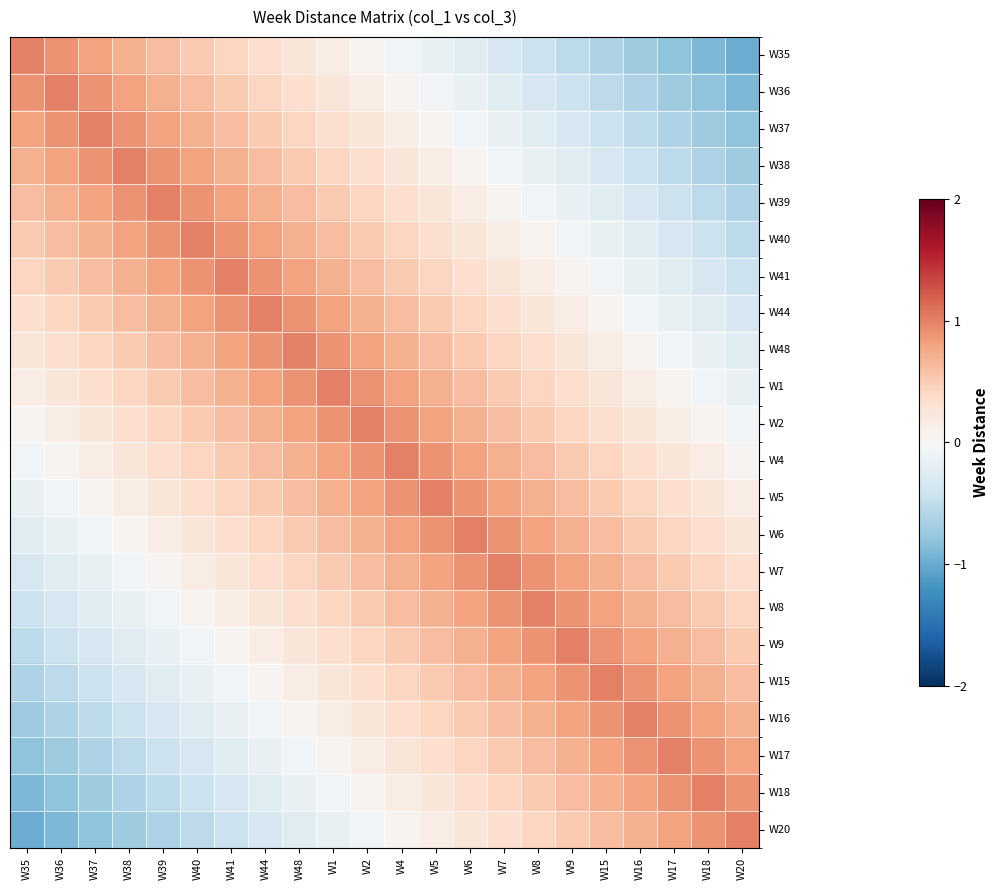

Reading left to right, transcribe all the data shown in this chart.

W35: W35=1.0	W36=0.9	W37=0.8	W38=0.7	W39=0.6	W40=0.5	W41=0.4	W44=0.3	W48=0.2	W1=0.1	W2=0.0	W4=-0.0	W5=-0.1	W6=-0.2	W7=-0.3	W8=-0.4	W9=-0.5	W15=-0.6	W16=-0.7	W17=-0.8	W18=-0.9	W20=-1.0
W36: W35=0.9	W36=1.0	W37=0.9	W38=0.8	W39=0.7	W40=0.6	W41=0.5	W44=0.4	W48=0.3	W1=0.2	W2=0.1	W4=0.0	W5=-0.0	W6=-0.1	W7=-0.2	W8=-0.3	W9=-0.4	W15=-0.5	W16=-0.6	W17=-0.7	W18=-0.8	W20=-0.9
W37: W35=0.8	W36=0.9	W37=1.0	W38=0.9	W39=0.8	W40=0.7	W41=0.6	W44=0.5	W48=0.4	W1=0.3	W2=0.2	W4=0.1	W5=0.0	W6=-0.0	W7=-0.1	W8=-0.2	W9=-0.3	W15=-0.4	W16=-0.5	W17=-0.6	W18=-0.7	W20=-0.8
W38: W35=0.7	W36=0.8	W37=0.9	W38=1.0	W39=0.9	W40=0.8	W41=0.7	W44=0.6	W48=0.5	W1=0.4	W2=0.3	W4=0.2	W5=0.1	W6=0.0	W7=-0.0	W8=-0.1	W9=-0.2	W15=-0.3	W16=-0.4	W17=-0.5	W18=-0.6	W20=-0.7
W39: W35=0.6	W36=0.7	W37=0.8	W38=0.9	W39=1.0	W40=0.9	W41=0.8	W44=0.7	W48=0.6	W1=0.5	W2=0.4	W4=0.3	W5=0.2	W6=0.1	W7=0.0	W8=-0.0	W9=-0.1	W15=-0.2	W16=-0.3	W17=-0.4	W18=-0.5	W20=-0.6
W40: W35=0.5	W36=0.6	W37=0.7	W38=0.8	W39=0.9	W40=1.0	W41=0.9	W44=0.8	W48=0.7	W1=0.6	W2=0.5	W4=0.4	W5=0.3	W6=0.2	W7=0.1	W8=0.0	W9=-0.0	W15=-0.1	W16=-0.2	W17=-0.3	W18=-0.4	W20=-0.5
W41: W35=0.4	W36=0.5	W37=0.6	W38=0.7	W39=0.8	W40=0.9	W41=1.0	W44=0.9	W48=0.8	W1=0.7	W2=0.6	W4=0.5	W5=0.4	W6=0.3	W7=0.2	W8=0.1	W9=0.0	W15=-0.0	W16=-0.1	W17=-0.2	W18=-0.3	W20=-0.4
W44: W35=0.3	W36=0.4	W37=0.5	W38=0.6	W39=0.7	W40=0.8	W41=0.9	W44=1.0	W48=0.9	W1=0.8	W2=0.7	W4=0.6	W5=0.5	W6=0.4	W7=0.3	W8=0.2	W9=0.1	W15=0.0	W16=-0.0	W17=-0.1	W18=-0.2	W20=-0.3
W48: W35=0.2	W36=0.3	W37=0.4	W38=0.5	W39=0.6	W40=0.7	W41=0.8	W44=0.9	W48=1.0	W1=0.9	W2=0.8	W4=0.7	W5=0.6	W6=0.5	W7=0.4	W8=0.3	W9=0.2	W15=0.1	W16=0.0	W17=-0.0	W18=-0.1	W20=-0.2
W1: W35=0.1	W36=0.2	W37=0.3	W38=0.4	W39=0.5	W40=0.6	W41=0.7	W44=0.8	W48=0.9	W1=1.0	W2=0.9	W4=0.8	W5=0.7	W6=0.6	W7=0.5	W8=0.4	W9=0.3	W15=0.2	W16=0.1	W17=0.0	W18=-0.0	W20=-0.1
W2: W35=0.0	W36=0.1	W37=0.2	W38=0.3	W39=0.4	W40=0.5	W41=0.6	W44=0.7	W48=0.8	W1=0.9	W2=1.0	W4=0.9	W5=0.8	W6=0.7	W7=0.6	W8=0.5	W9=0.4	W15=0.3	W16=0.2	W17=0.1	W18=0.0	W20=-0.0
W4: W35=-0.0	W36=0.0	W37=0.1	W38=0.2	W39=0.3	W40=0.4	W41=0.5	W44=0.6	W48=0.7	W1=0.8	W2=0.9	W4=1.0	W5=0.9	W6=0.8	W7=0.7	W8=0.6	W9=0.5	W15=0.4	W16=0.3	W17=0.2	W18=0.1	W20=0.0
W5: W35=-0.1	W36=-0.0	W37=0.0	W38=0.1	W39=0.2	W40=0.3	W41=0.4	W44=0.5	W48=0.6	W1=0.7	W2=0.8	W4=0.9	W5=1.0	W6=0.9	W7=0.8	W8=0.7	W9=0.6	W15=0.5	W16=0.4	W17=0.3	W18=0.2	W20=0.1
W6: W35=-0.2	W36=-0.1	W37=-0.0	W38=0.0	W39=0.1	W40=0.2	W41=0.3	W44=0.4	W48=0.5	W1=0.6	W2=0.7	W4=0.8	W5=0.9	W6=1.0	W7=0.9	W8=0.8	W9=0.7	W15=0.6	W16=0.5	W17=0.4	W18=0.3	W20=0.2
W7: W35=-0.3	W36=-0.2	W37=-0.1	W38=-0.0	W39=0.0	W40=0.1	W41=0.2	W44=0.3	W48=0.4	W1=0.5	W2=0.6	W4=0.7	W5=0.8	W6=0.9	W7=1.0	W8=0.9	W9=0.8	W15=0.7	W16=0.6	W17=0.5	W18=0.4	W20=0.3
W8: W35=-0.4	W36=-0.3	W37=-0.2	W38=-0.1	W39=-0.0	W40=0.0	W41=0.1	W44=0.2	W48=0.3	W1=0.4	W2=0.5	W4=0.6	W5=0.7	W6=0.8	W7=0.9	W8=1.0	W9=0.9	W15=0.8	W16=0.7	W17=0.6	W18=0.5	W20=0.4
W9: W35=-0.5	W36=-0.4	W37=-0.3	W38=-0.2	W39=-0.1	W40=-0.0	W41=0.0	W44=0.1	W48=0.2	W1=0.3	W2=0.4	W4=0.5	W5=0.6	W6=0.7	W7=0.8	W8=0.9	W9=1.0	W15=0.9	W16=0.8	W17=0.7	W18=0.6	W20=0.5
W15: W35=-0.6	W36=-0.5	W37=-0.4	W38=-0.3	W39=-0.2	W40=-0.1	W41=-0.0	W44=0.0	W48=0.1	W1=0.2	W2=0.3	W4=0.4	W5=0.5	W6=0.6	W7=0.7	W8=0.8	W9=0.9	W15=1.0	W16=0.9	W17=0.8	W18=0.7	W20=0.6
W16: W35=-0.7	W36=-0.6	W37=-0.5	W38=-0.4	W39=-0.3	W40=-0.2	W41=-0.1	W44=-0.0	W48=0.0	W1=0.1	W2=0.2	W4=0.3	W5=0.4	W6=0.5	W7=0.6	W8=0.7	W9=0.8	W15=0.9	W16=1.0	W17=0.9	W18=0.8	W20=0.7
W17: W35=-0.8	W36=-0.7	W37=-0.6	W38=-0.5	W39=-0.4	W40=-0.3	W41=-0.2	W44=-0.1	W48=-0.0	W1=0.0	W2=0.1	W4=0.2	W5=0.3	W6=0.4	W7=0.5	W8=0.6	W9=0.7	W15=0.8	W16=0.9	W17=1.0	W18=0.9	W20=0.8
W18: W35=-0.9	W36=-0.8	W37=-0.7	W38=-0.6	W39=-0.5	W40=-0.4	W41=-0.3	W44=-0.2	W48=-0.1	W1=-0.0	W2=0.0	W4=0.1	W5=0.2	W6=0.3	W7=0.4	W8=0.5	W9=0.6	W15=0.7	W16=0.8	W17=0.9	W18=1.0	W20=0.9
W20: W35=-1.0	W36=-0.9	W37=-0.8	W38=-0.7	W39=-0.6	W40=-0.5	W41=-0.4	W44=-0.3	W48=-0.2	W1=-0.1	W2=-0.0	W4=0.0	W5=0.1	W6=0.2	W7=0.3	W8=0.4	W9=0.5	W15=0.6	W16=0.7	W17=0.8	W18=0.9	W20=1.0